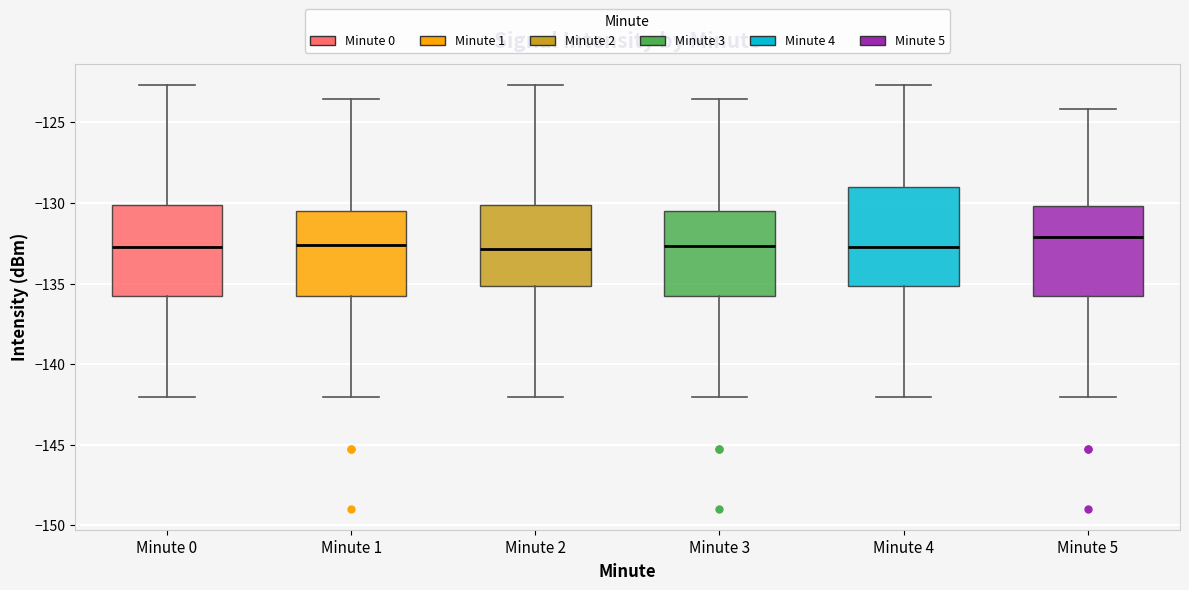

Which box is the tallest, from its lower edge to its upper edge?

Minute 4